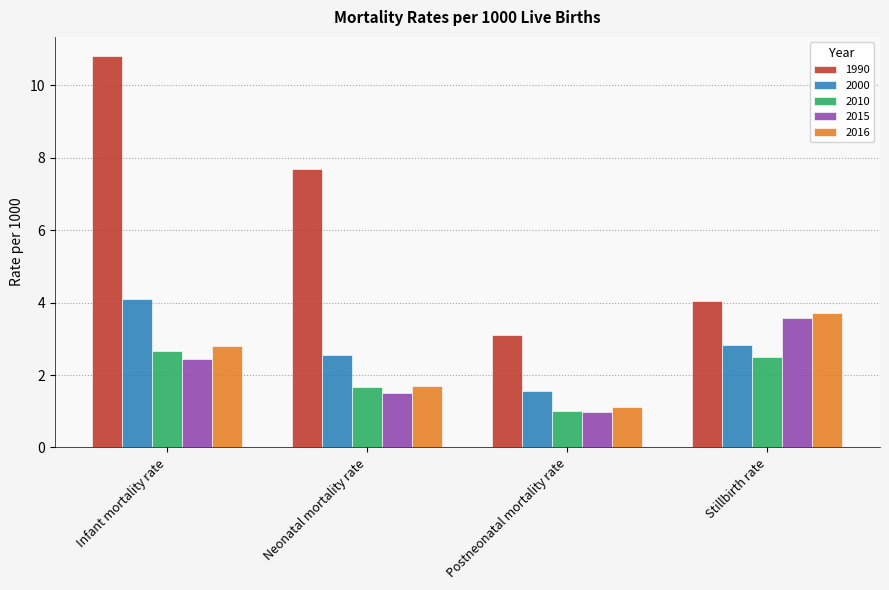

List the labels in order of 2016 value, smallest first.

Postneonatal mortality rate, Neonatal mortality rate, Infant mortality rate, Stillbirth rate